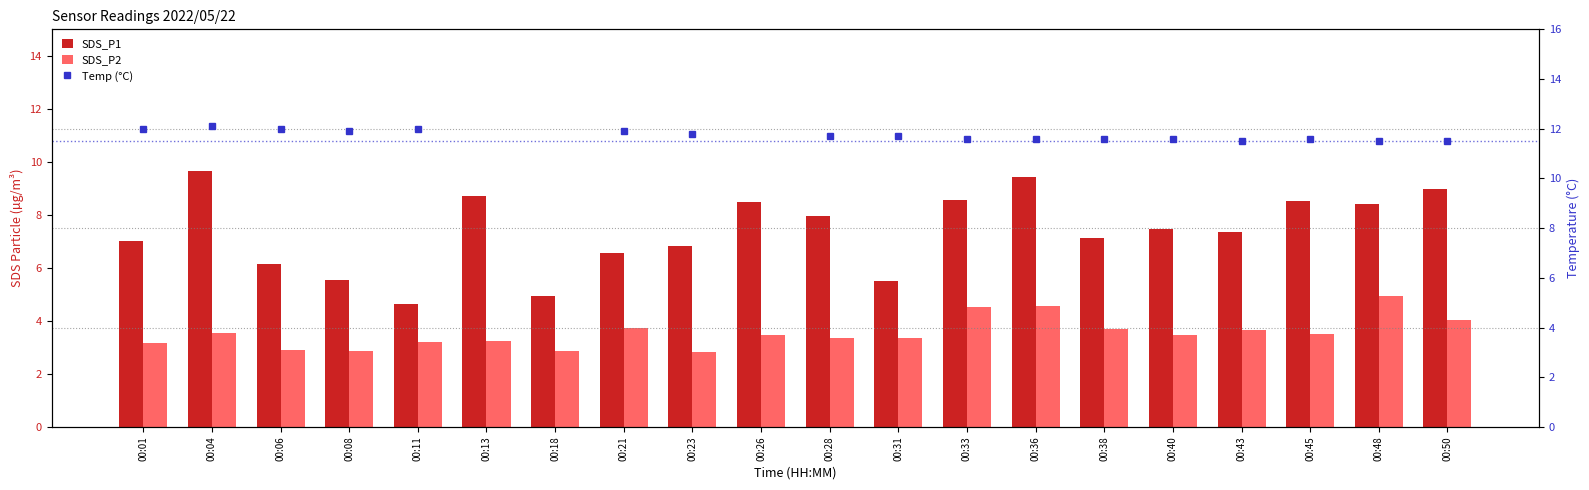

What are all the series names shown in the legend?

SDS_P1, SDS_P2, Temp (°C)